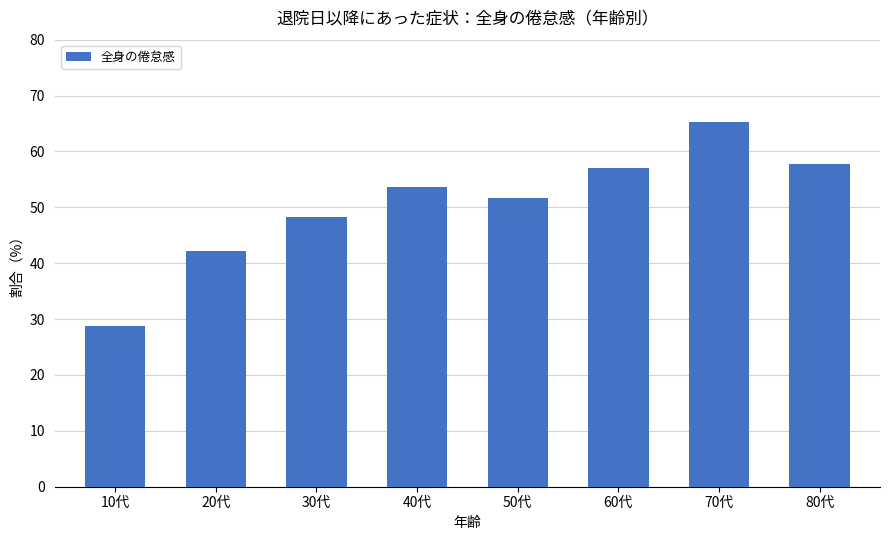

List the labels in order of value, smallest first.

10代, 20代, 30代, 50代, 40代, 60代, 80代, 70代